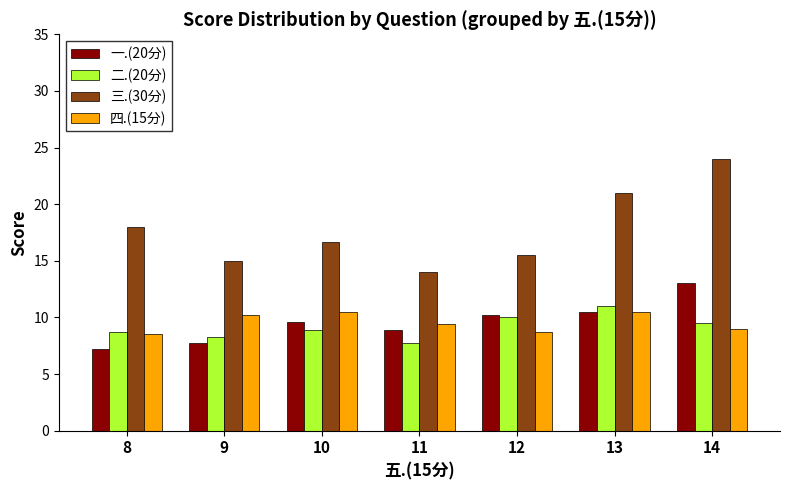

Which series has the widest spread of values?

三.(30分)